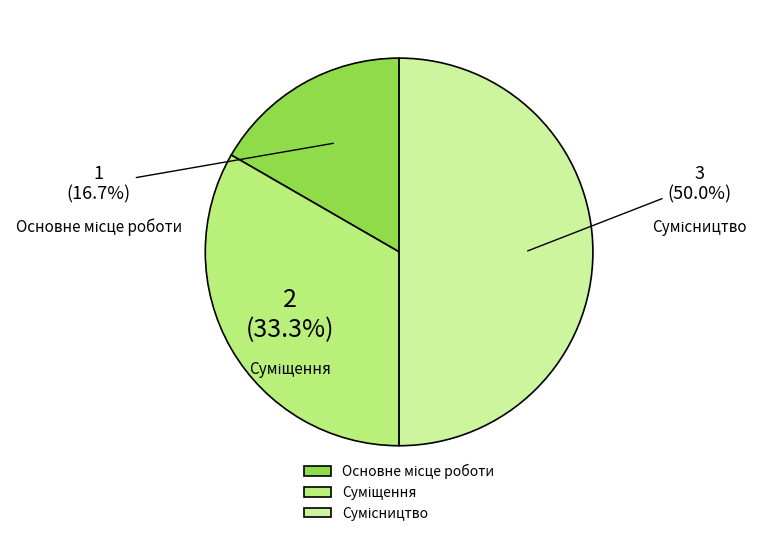

How many segments does this pie chart have?

3